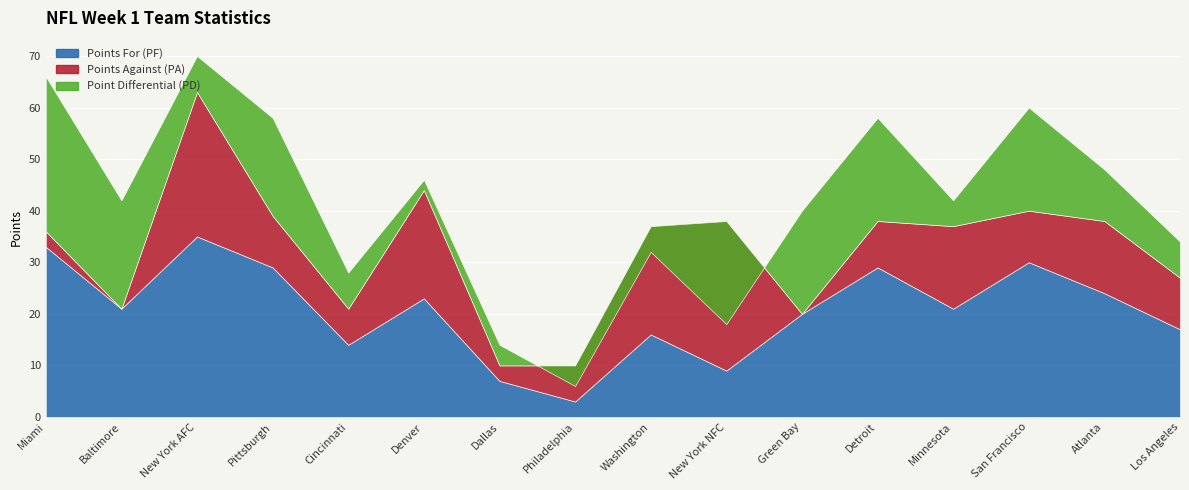

What value does the Points For (PF) series have at Green Bay?

20